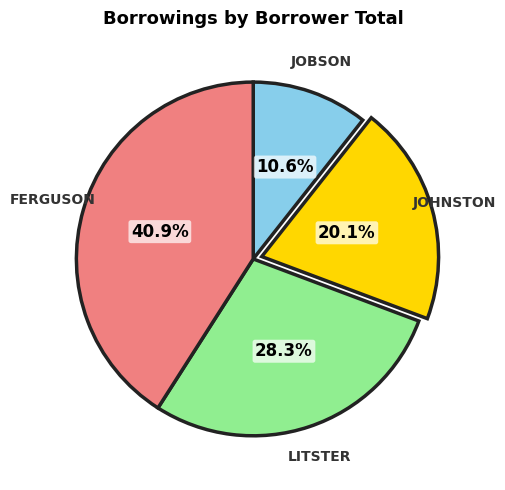

Is there any slice that represents more than half of the pie?

No